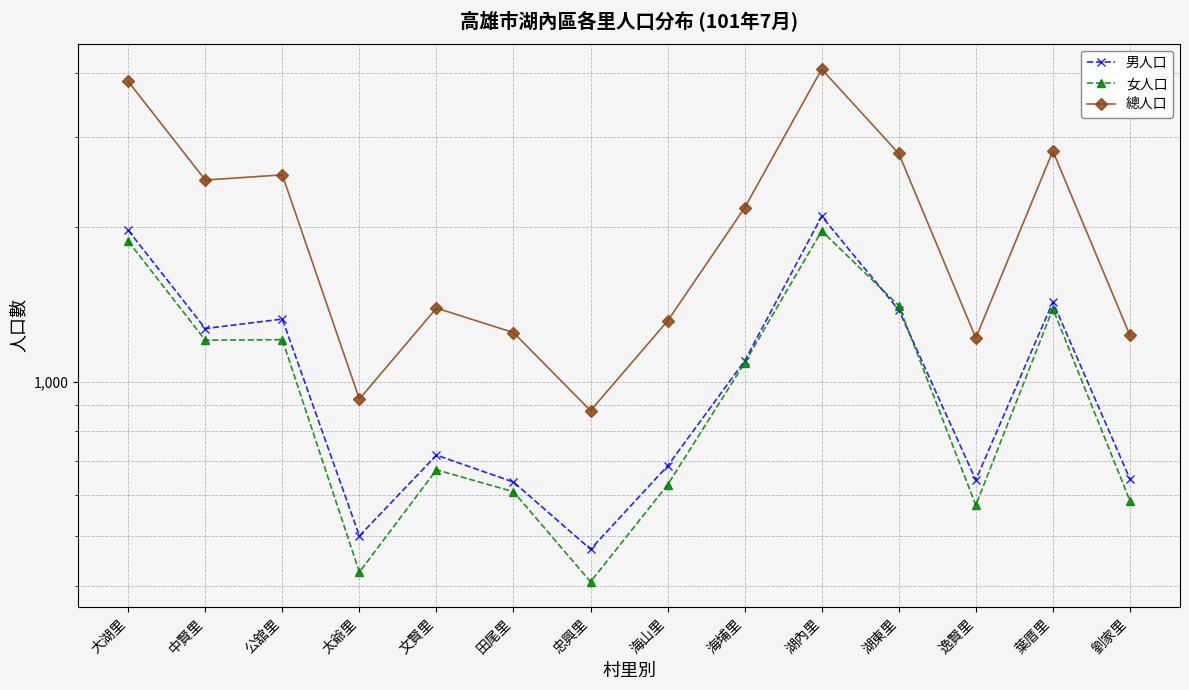

What value does the 總人口 series have at 中賢里, to the nearest 50?

2500